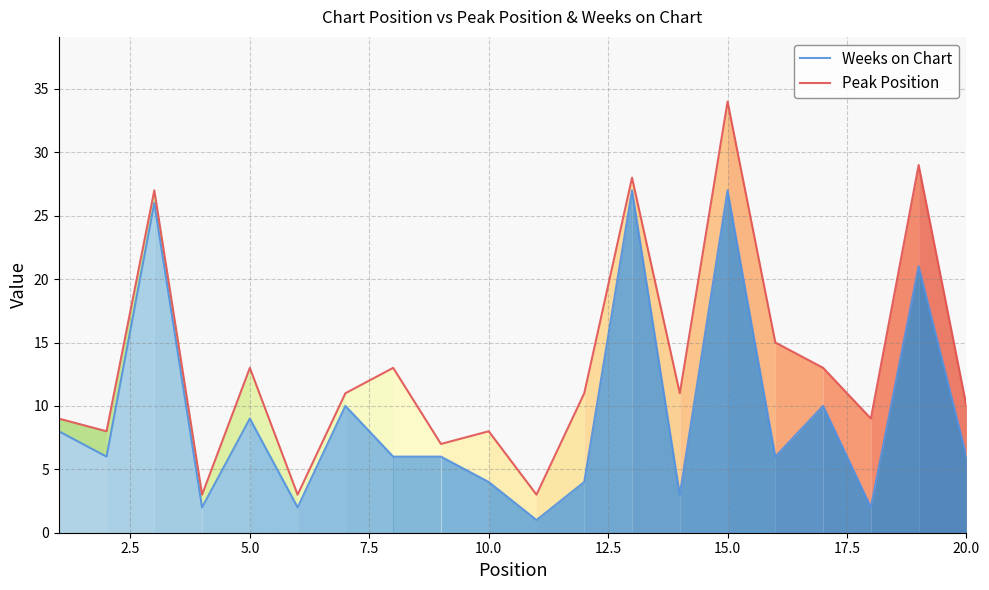

How many distinct data groups are displayed?

2